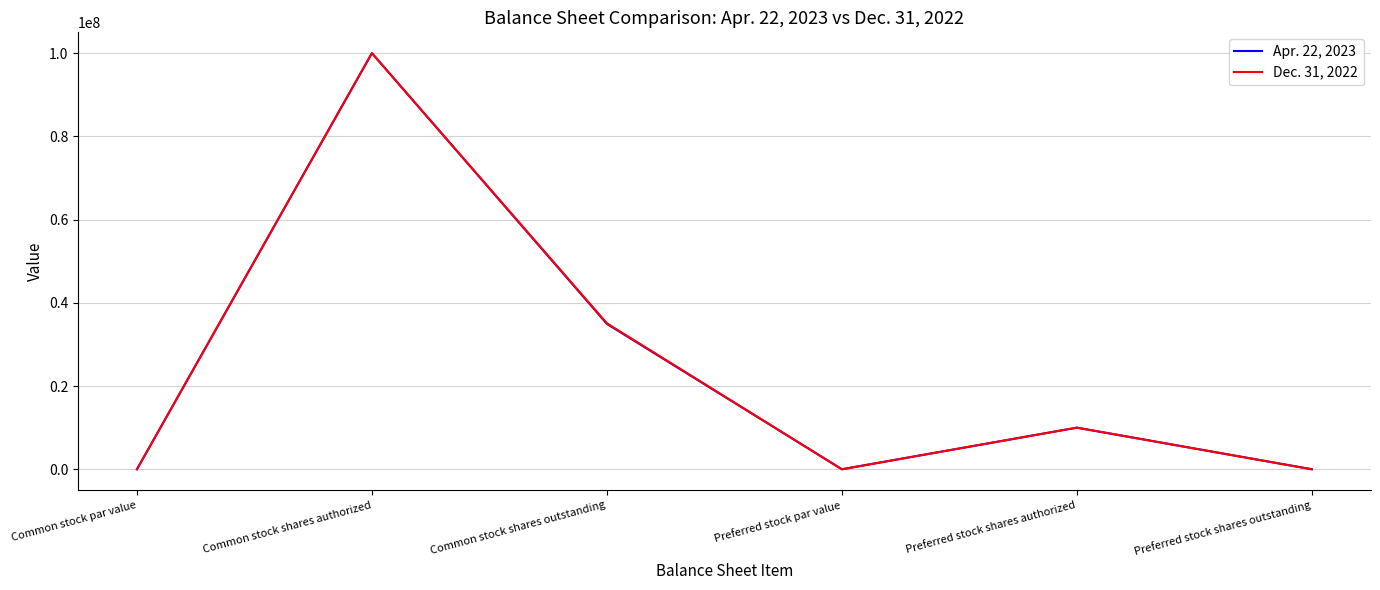

Reading left to right, transcribe all the data shown in this chart.

Apr. 22, 2023: 0	100000000	34935000	0	10000000	0
Dec. 31, 2022: 0	100000000	35079000	0	10000000	0